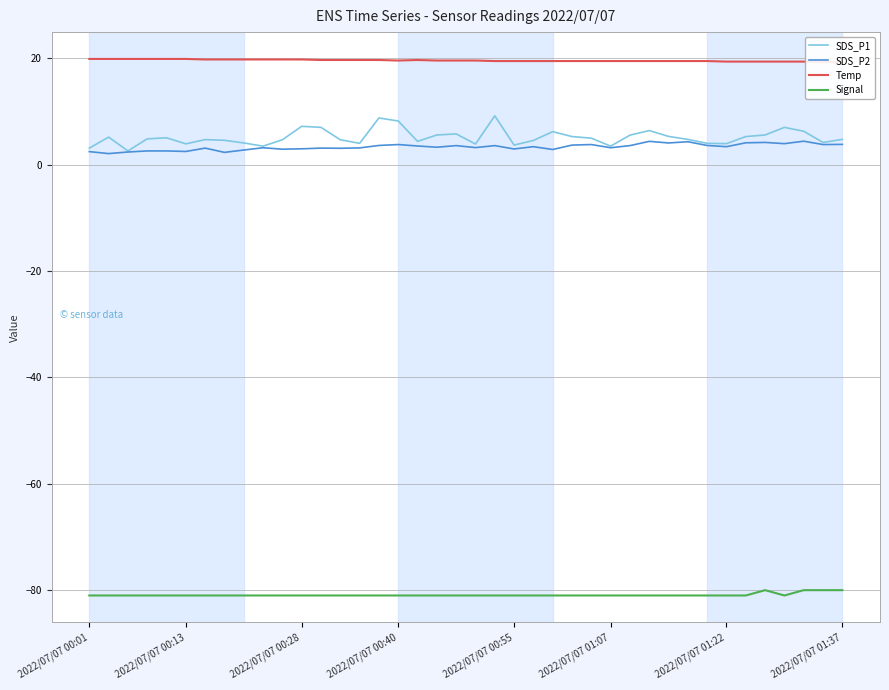

What is the highest value of the Signal series?

-80.0